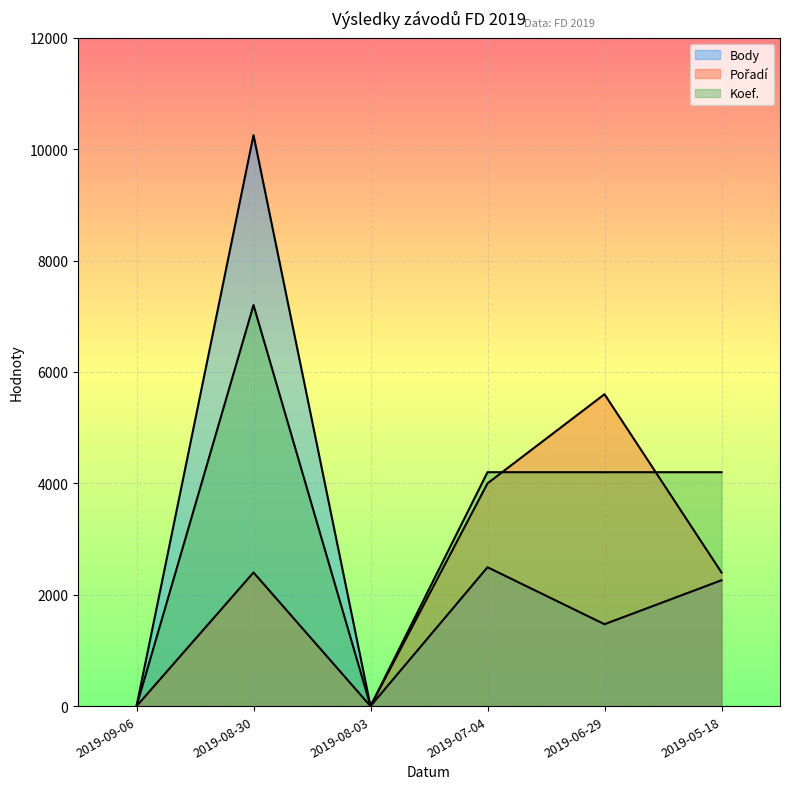

What is the total value across all series at 2019-05-18?

8860